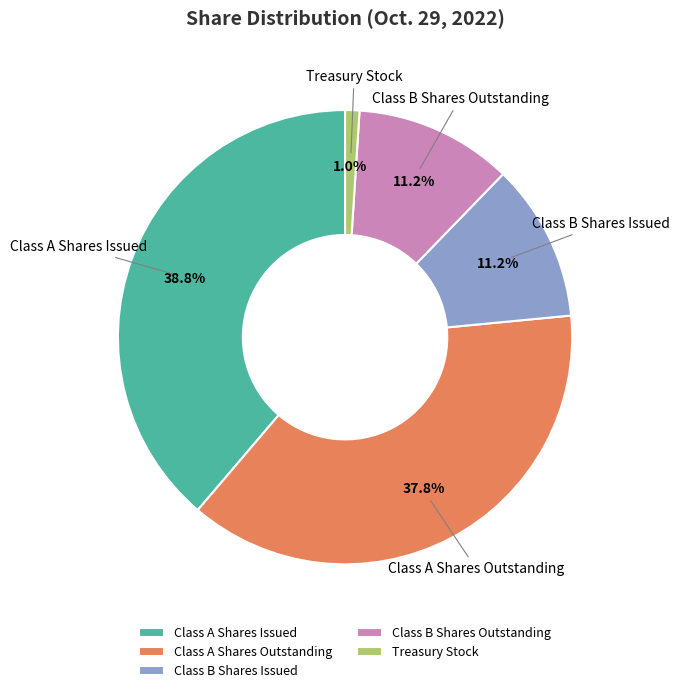

Which category has the smallest portion of the pie?

Treasury Stock